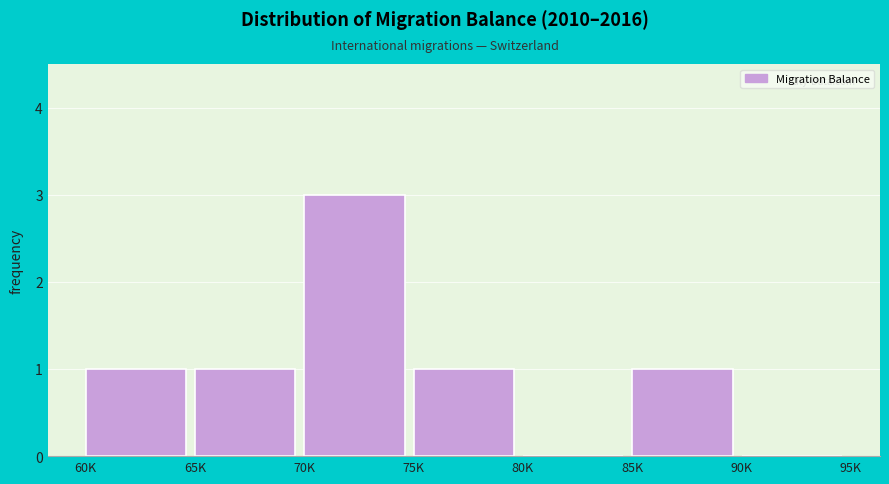

Reading right to left, list all the values displayed in this chart.

90K=0	85K=1	80K=0	75K=1	70K=3	65K=1	60K=1